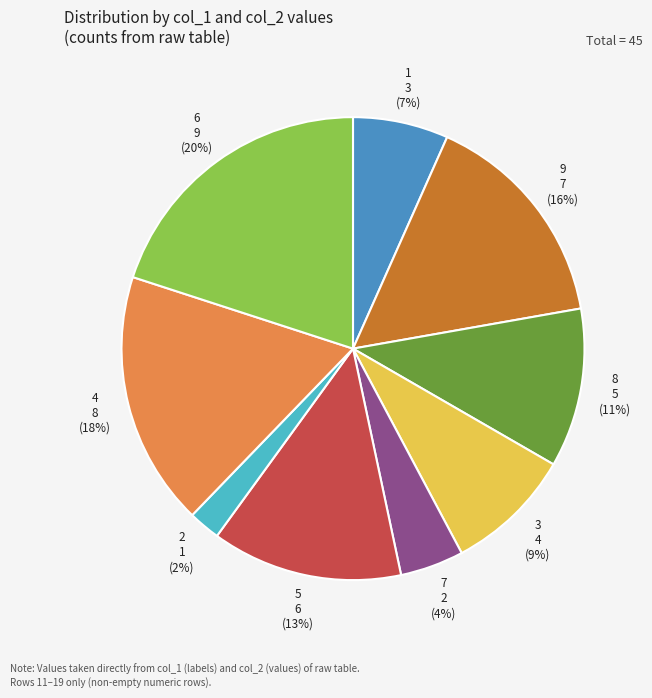

Is the sum of 1 and 2 greater than half?

No